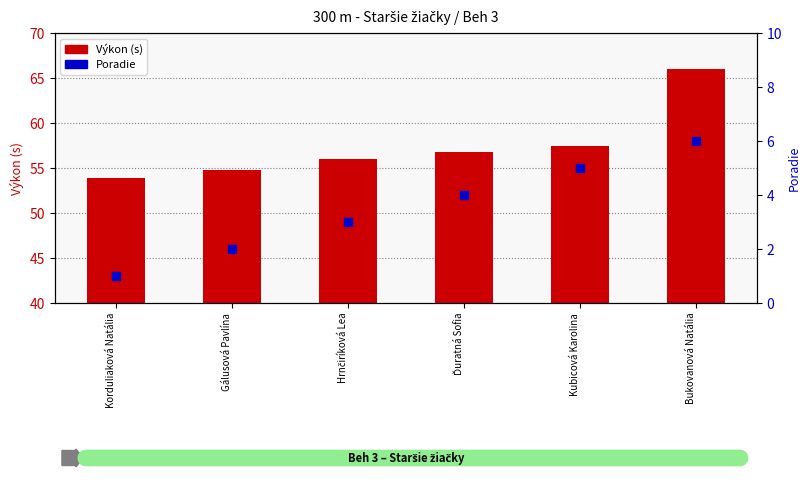

Is the value of Poradie at Ďuratná Sofia greater than the value of Výkon (s) at Hrnčiríková Lea?

No